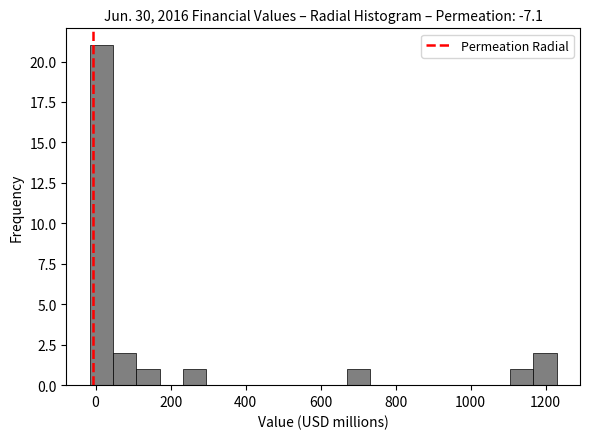

Around what value on the x-axis is the tallest bar? Give the approximate position of its centre, as read against the axis.

20